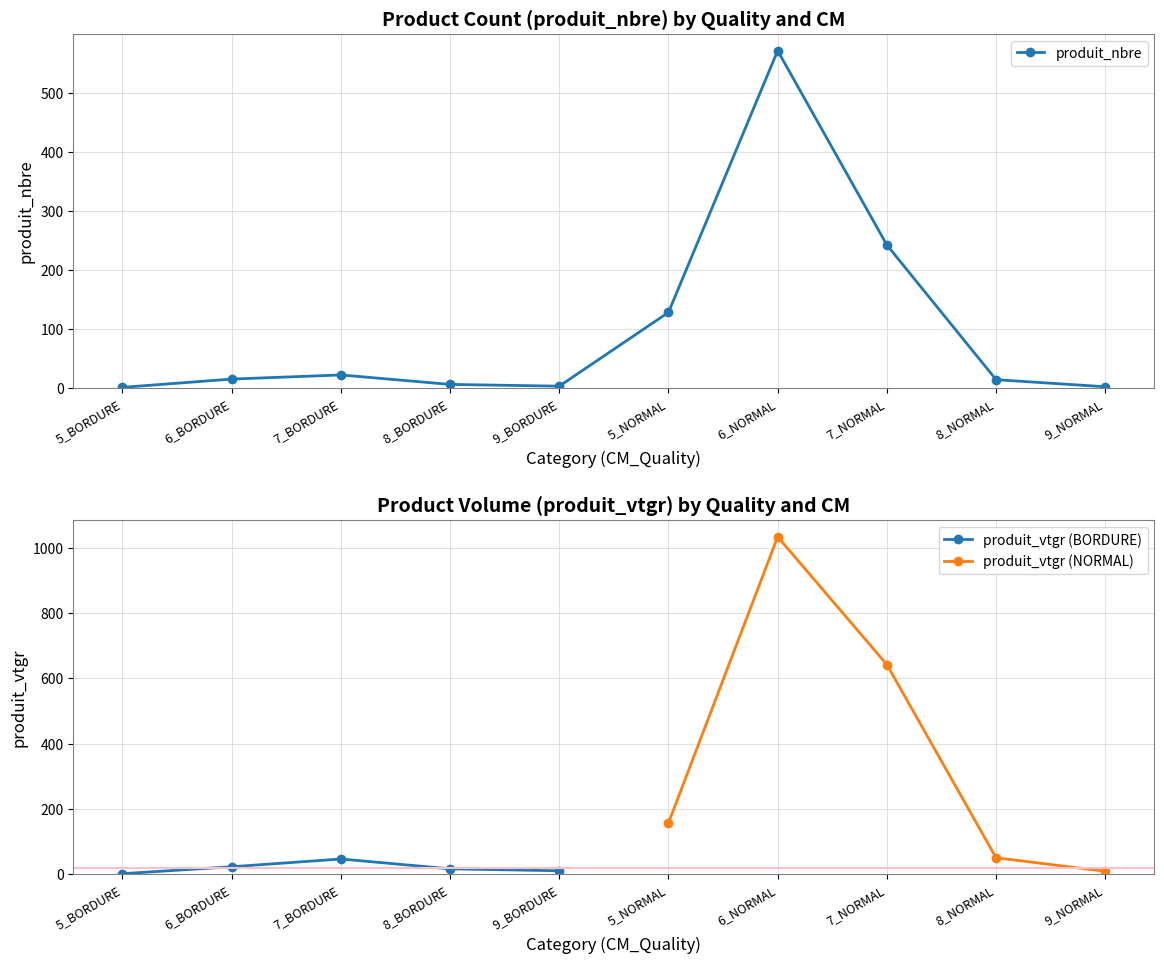

What is the sum of the values at 5_NORMAL and 7_NORMAL?

370